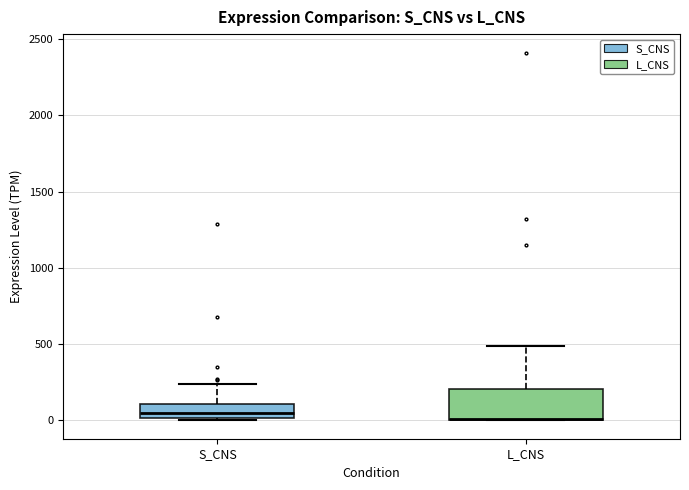

Where does the median line of the box for S_CNS sit on the y-axis? The values are not printed on the chart, so give them approximately, as read against the axis.

50